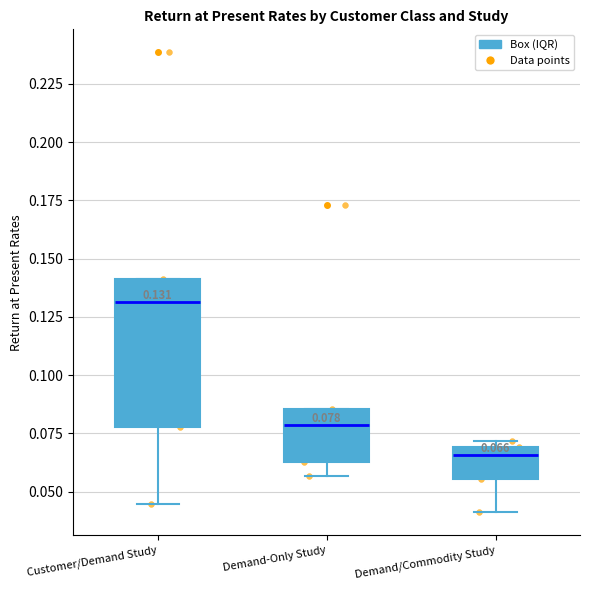

Comparing the boxes themselves (not the whiskers), which one is the tallest?

Customer/Demand Study